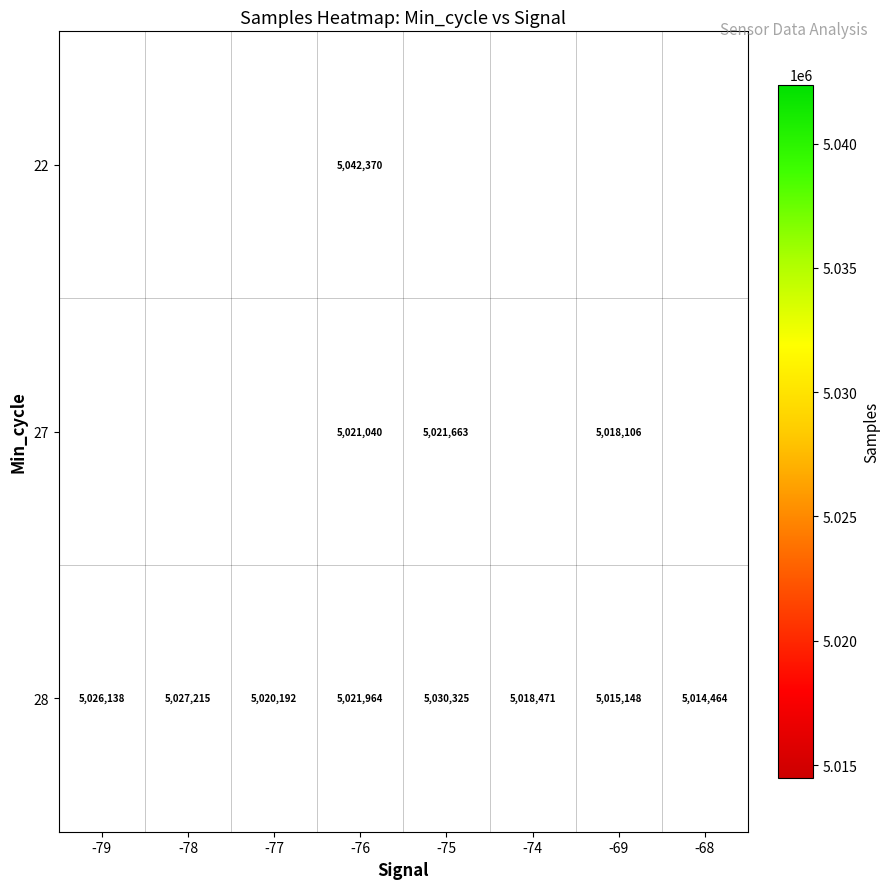

Is it true that 28 equals 1999258 at -68?

False